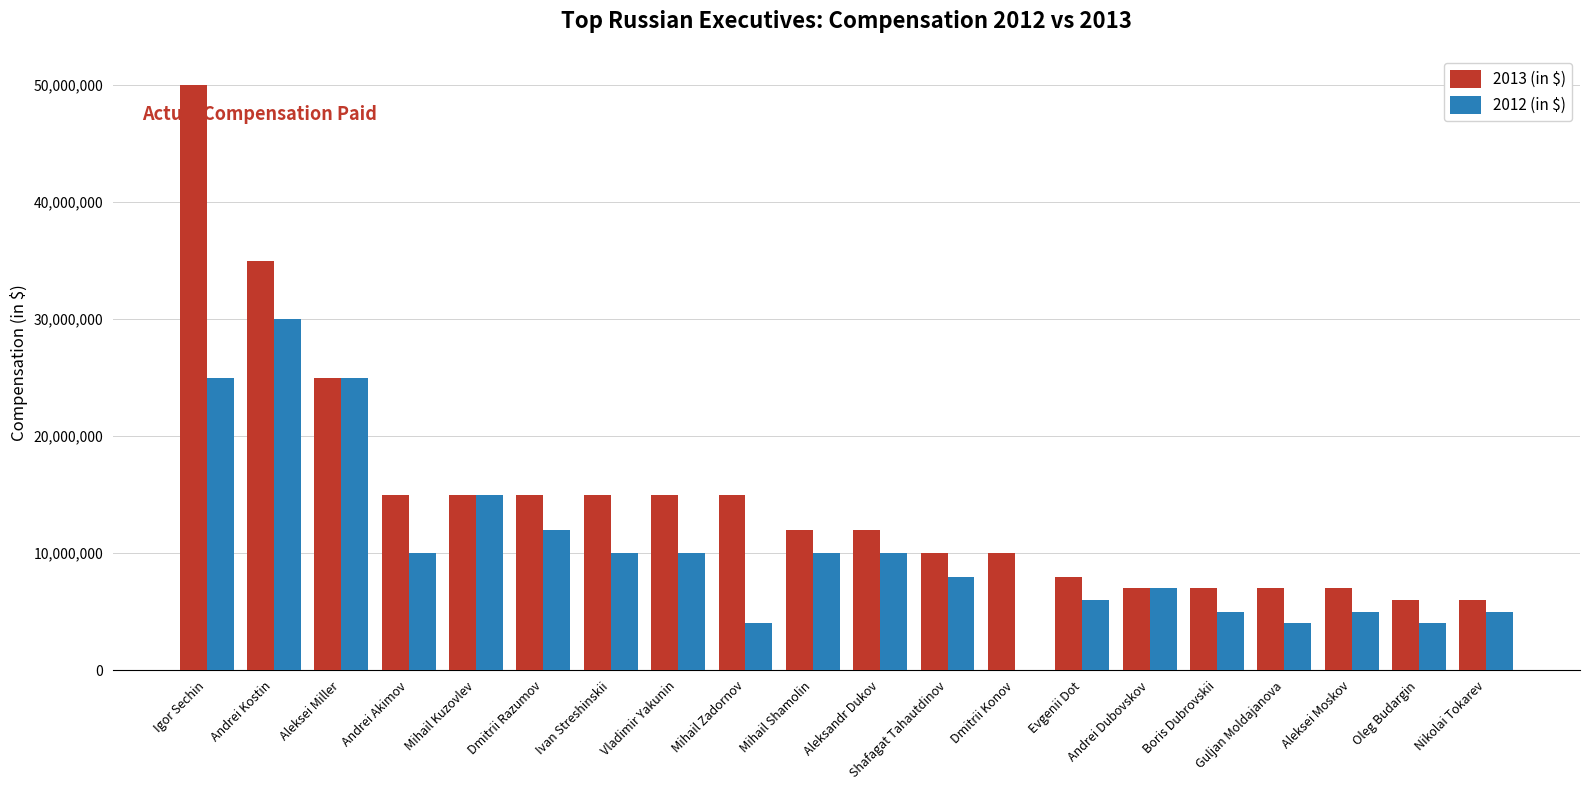

Is the value of 2013 (in $) at Oleg Budargin greater than the value of 2012 (in $) at Andrei Dubovskov?

No